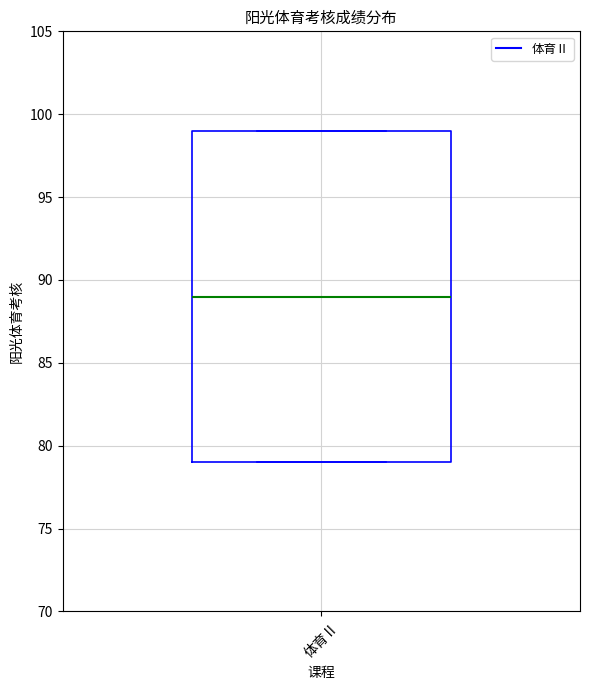

Transcribe this box plot: give where the median line is, the range the box spans, and where the two whiskers end, as read against the y-axis. The values are not printed on the chart, so give them approximately, as read against the axis.

median 89, box 79 to 99, whiskers 79 to 99